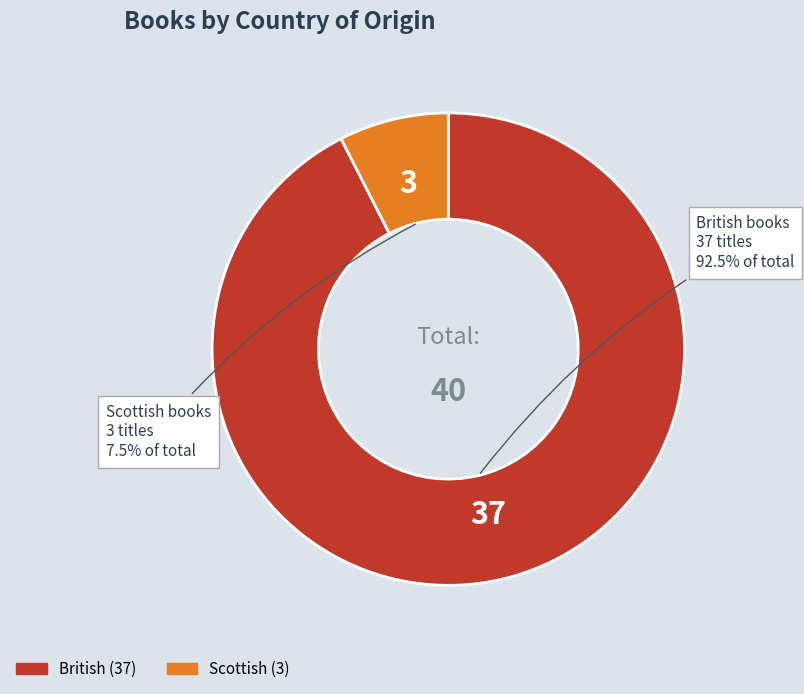

To the nearest percent, what is the combined percentage of British and Scottish?

100%